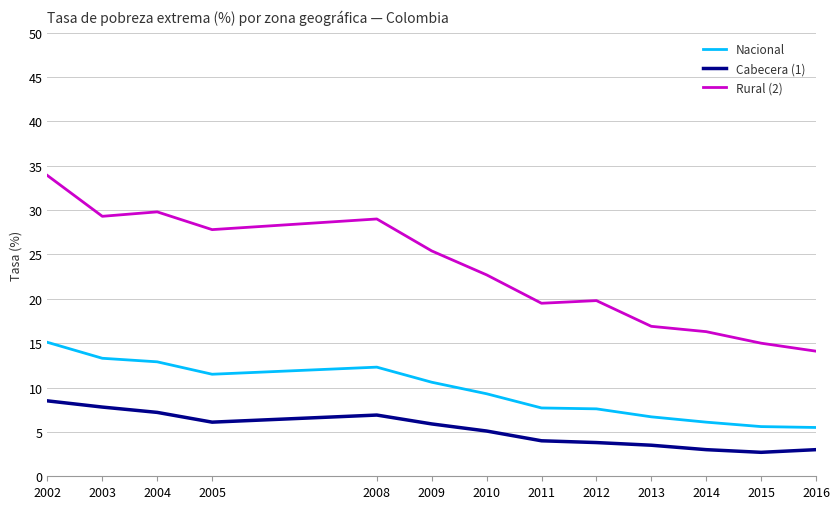

Where is Cabecera (1) nearest to the value 5?

2010